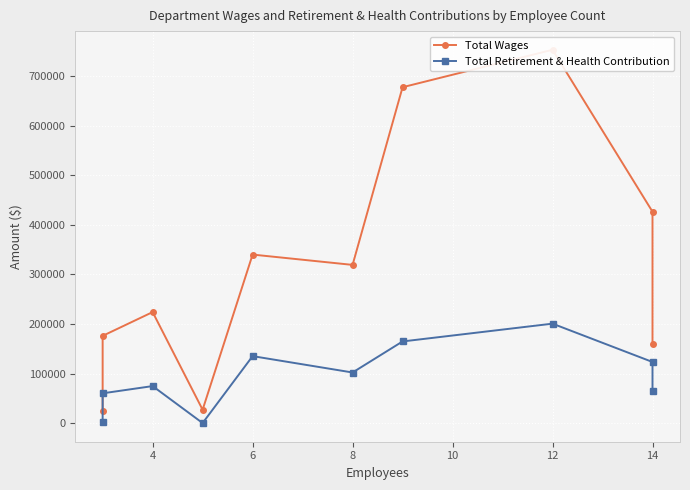

Rank the series by their average value, from highest to lowest.

Total Wages, Total Retirement & Health Contribution